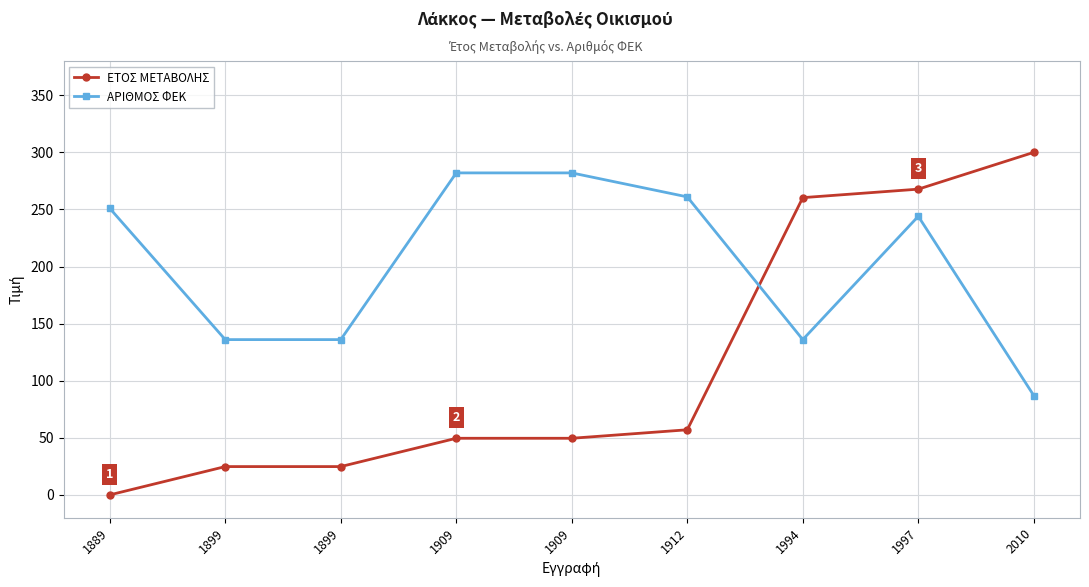

Reading right to left, what are all the values shown in this chart?

ΕΤΟΣ ΜΕΤΑΒΟΛΗΣ: 300.0	267.8	260.3	57.0	49.6	49.6	24.8	24.8	0.0
ΑΡΙΘΜΟΣ ΦΕΚ: 87.0	244.0	136.0	261.0	282.0	282.0	136.0	136.0	251.0